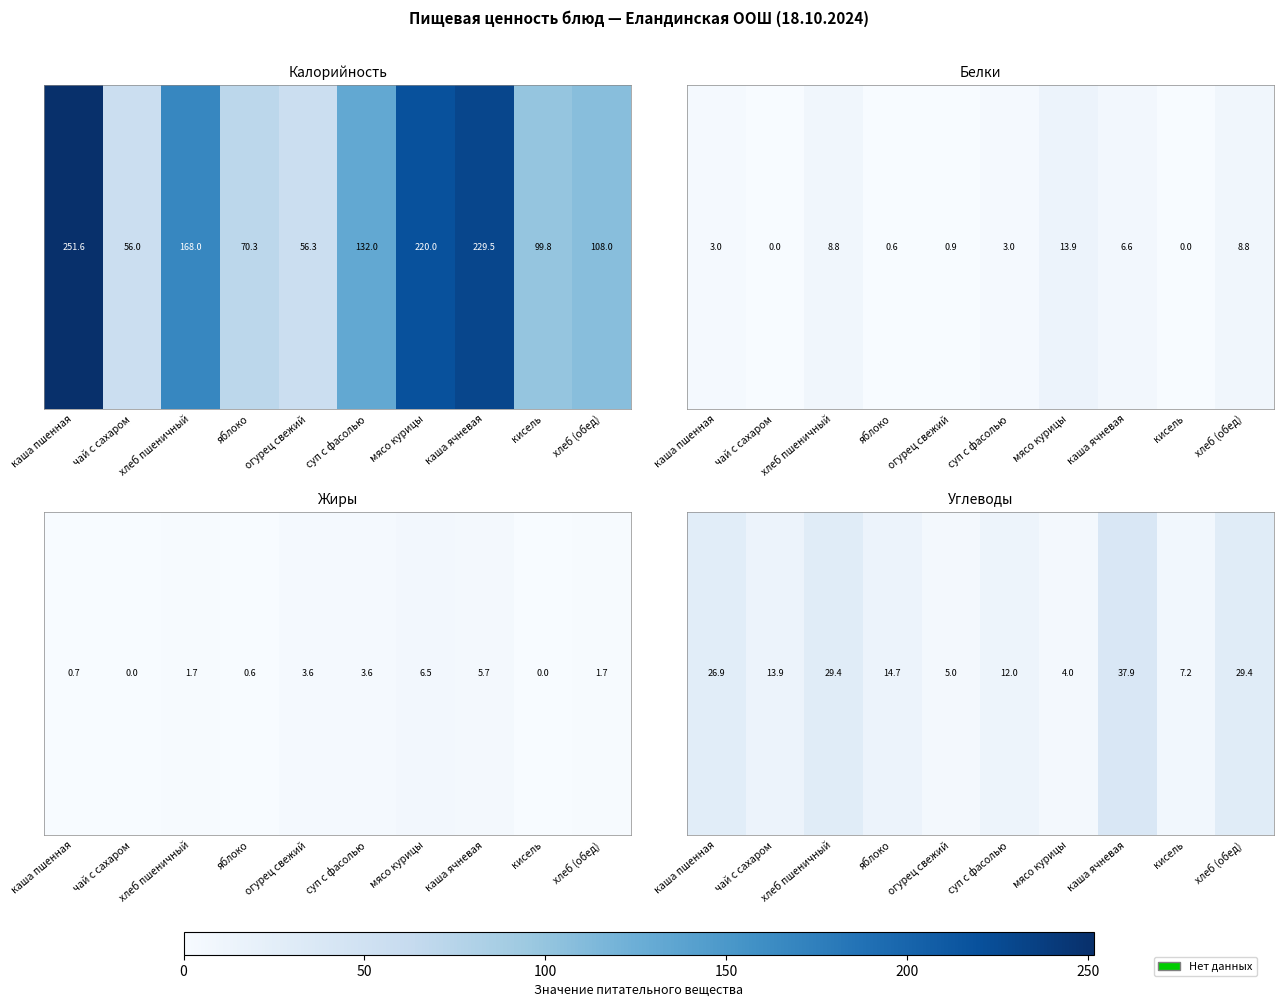

Reading left to right, extract all data points from this chart.

каша пшенная=26.9	чай с сахаром=13.9	хлеб пшеничный=29.4	яблоко=14.7	огурец свежий=5.0	суп с фасолью=12.0	мясо курицы=4.0	каша ячневая=37.9	кисель=7.2	хлеб (обед)=29.4